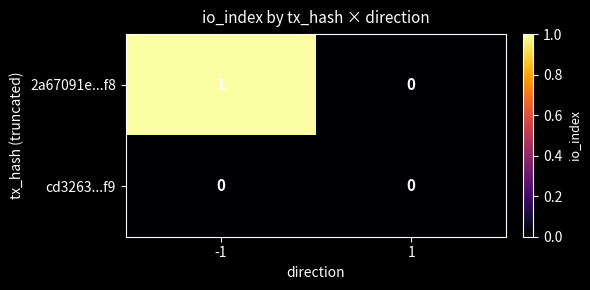

At which category is the sum across all series the highest?

-1